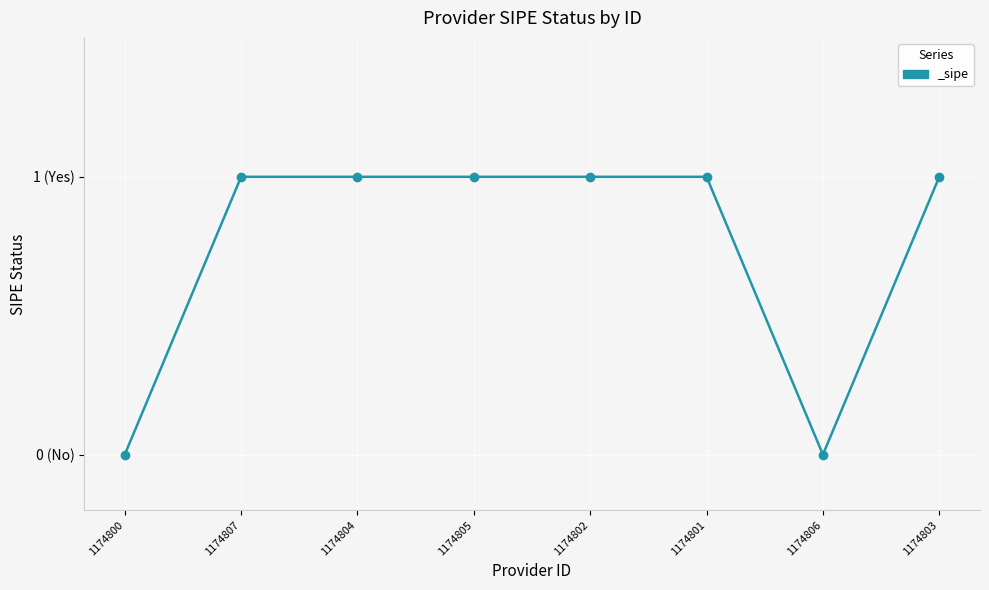

Is this an area chart (filled region under the line)?

No